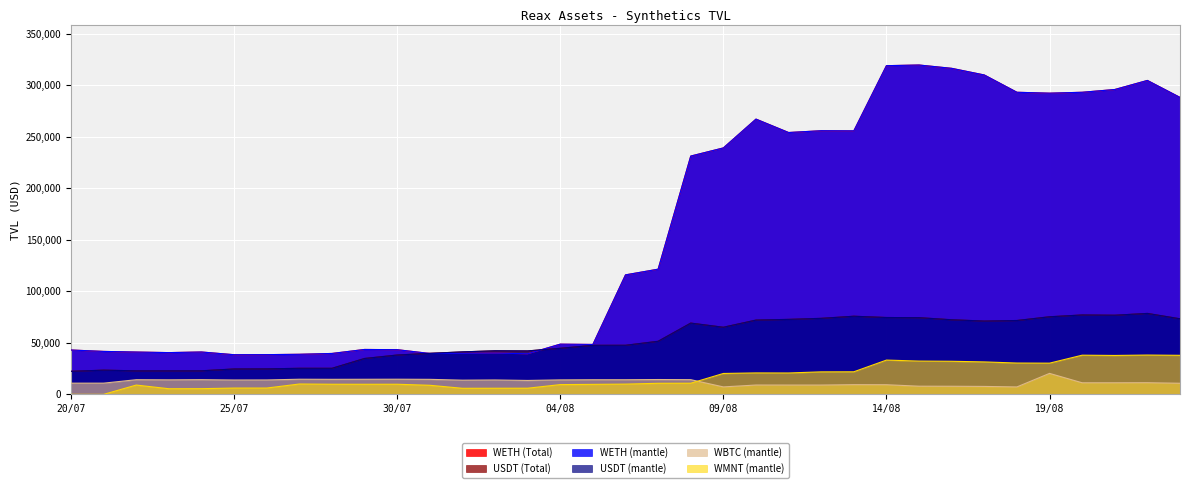

Does the chart display data point markers on the line(s)?

No